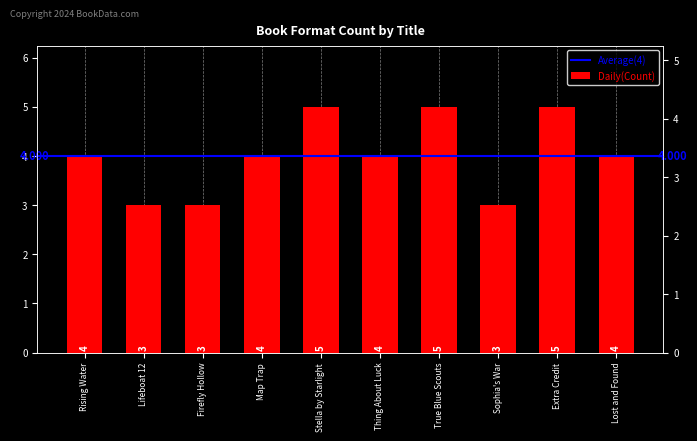

The value at Sophia's War is 2. True or false?

False